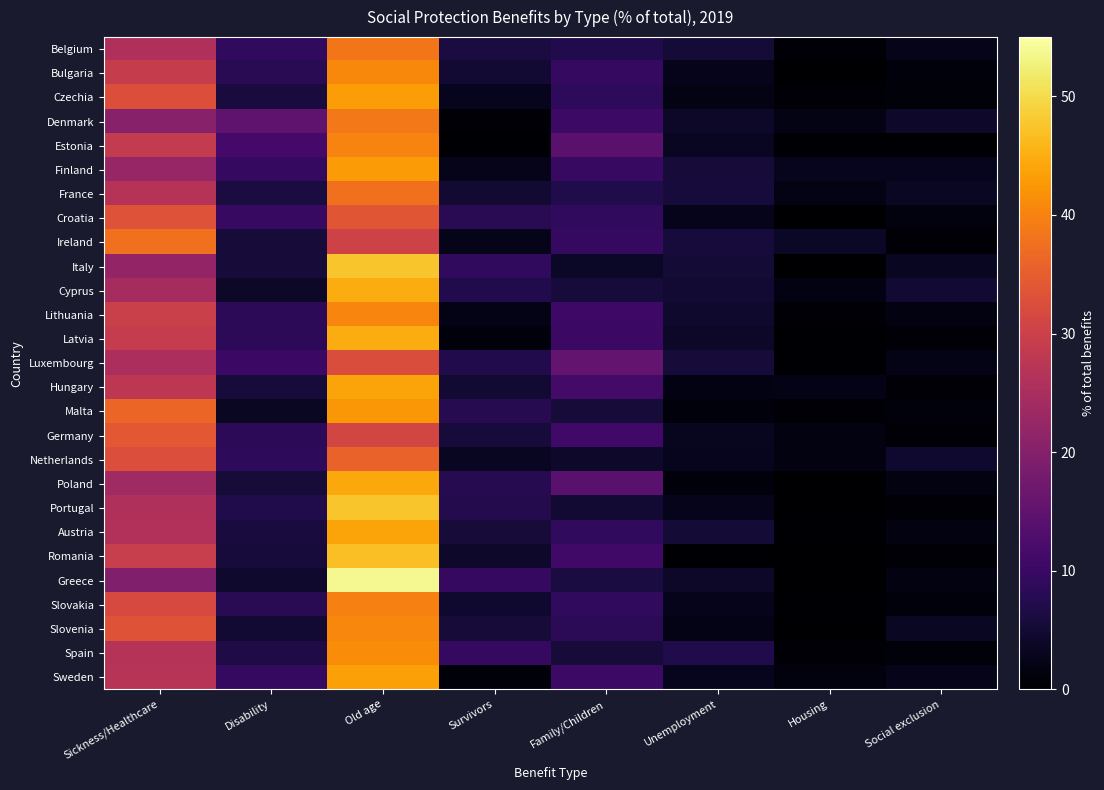

Which series has the widest spread of values?

Greece